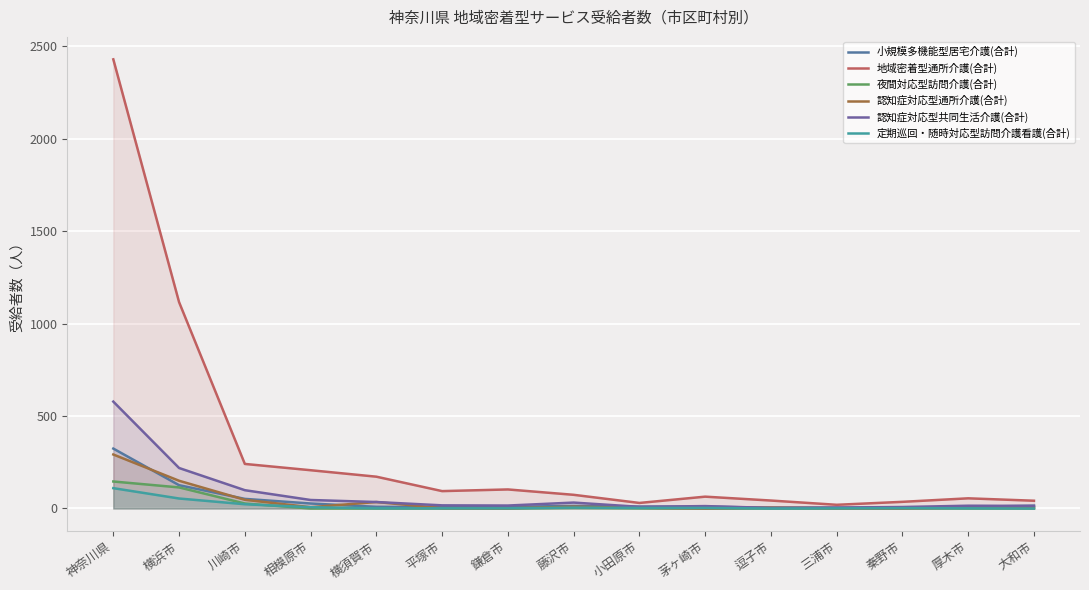

Where is the first local maximum for 夜間対応型訪問介護(合計)?

藤沢市